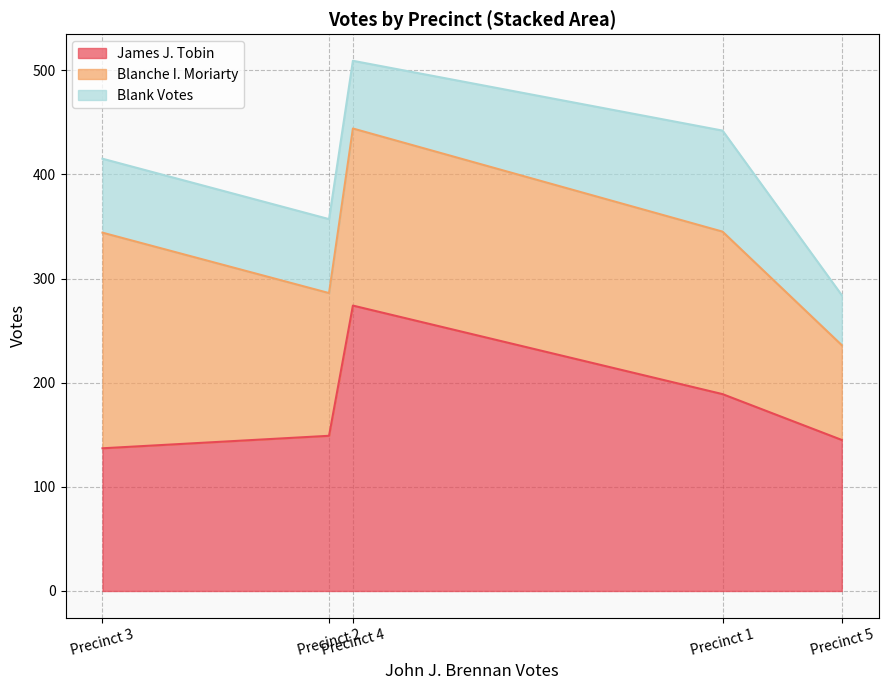

What is the value of the James J. Tobin point at the 2nd from the left?

149